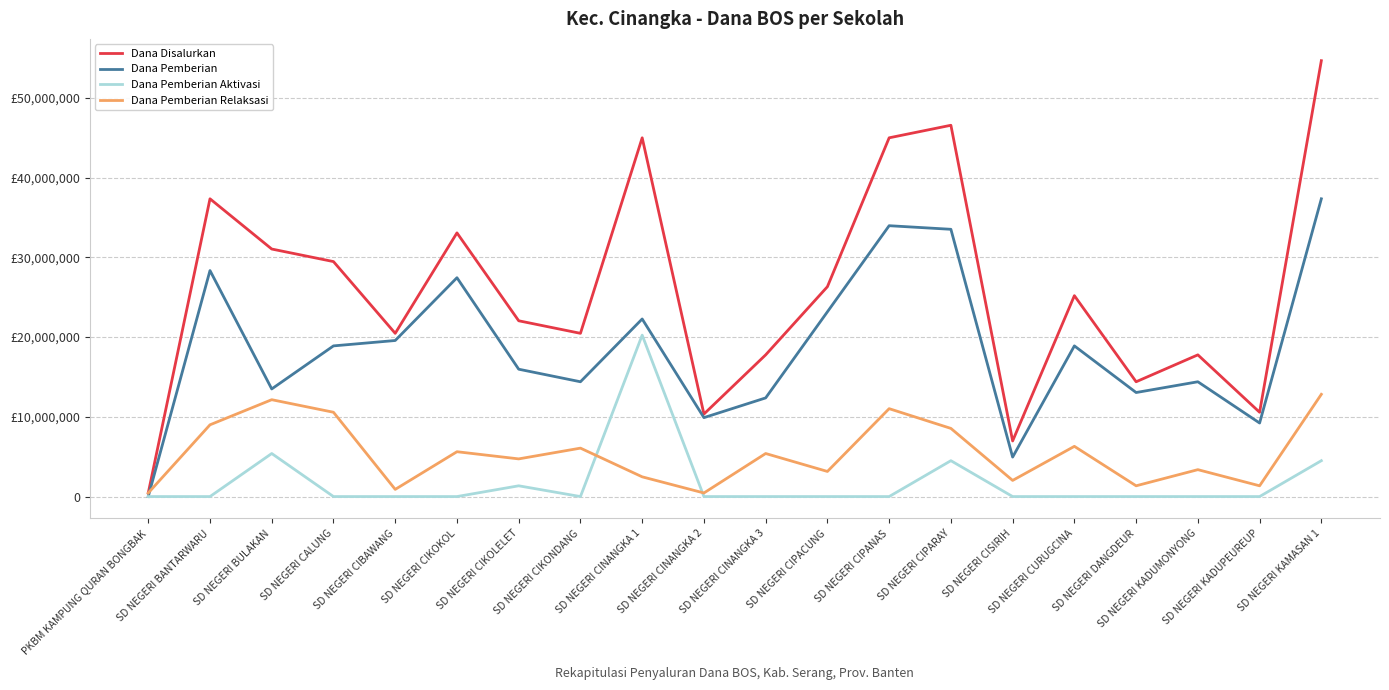

List the series in order of their peak value, highest first.

Dana Disalurkan, Dana Pemberian, Dana Pemberian Aktivasi, Dana Pemberian Relaksasi